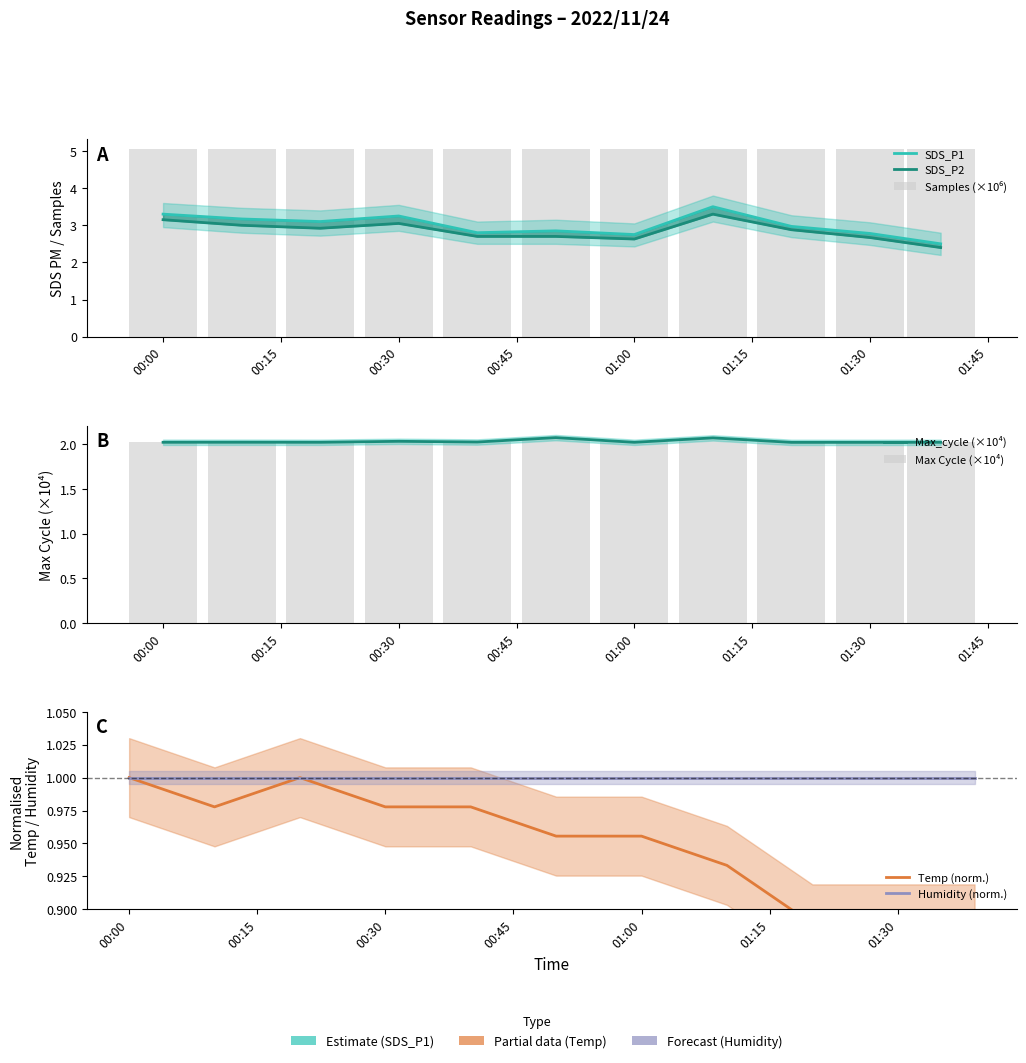

What is the sum of all SDS_P1 values?

33.0